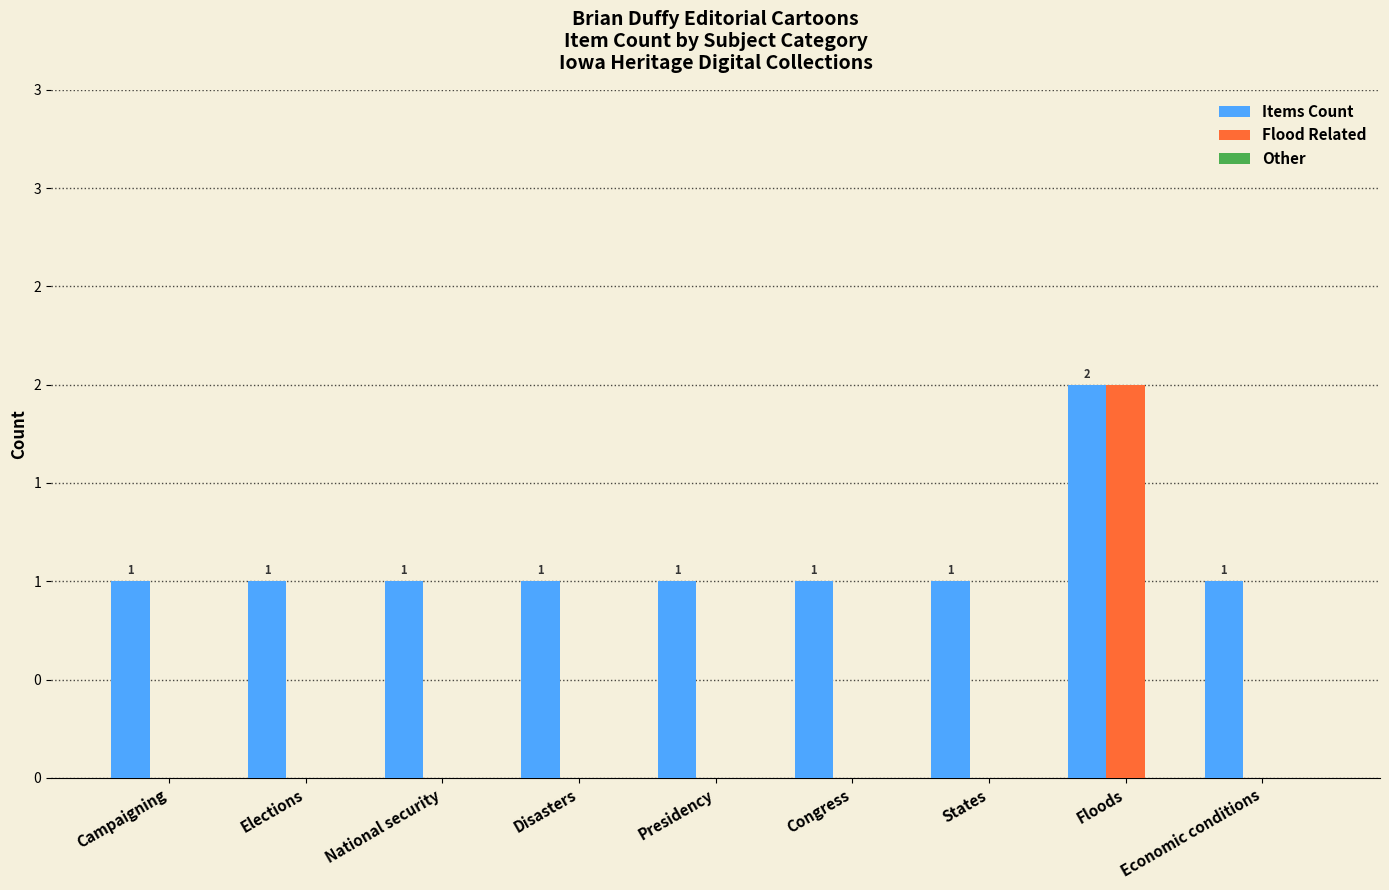

Are the bars horizontal?

No